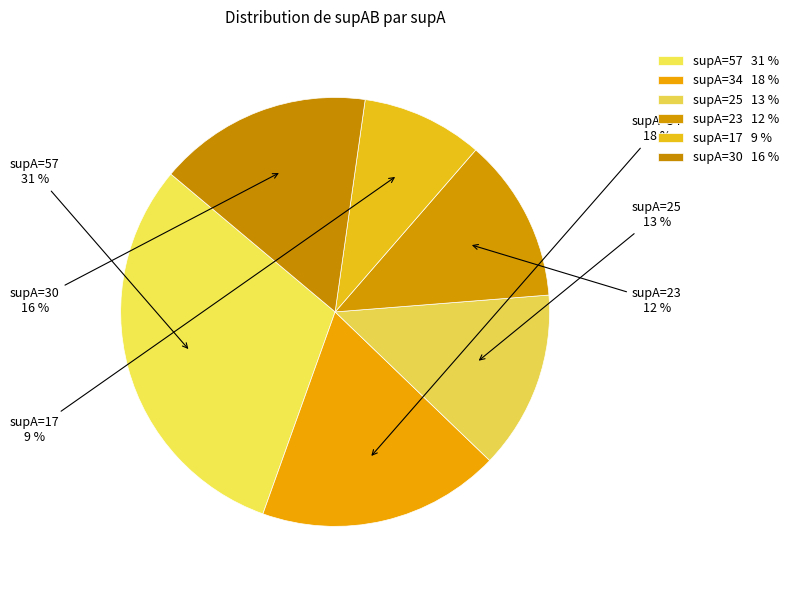

How many segments does this pie chart have?

6